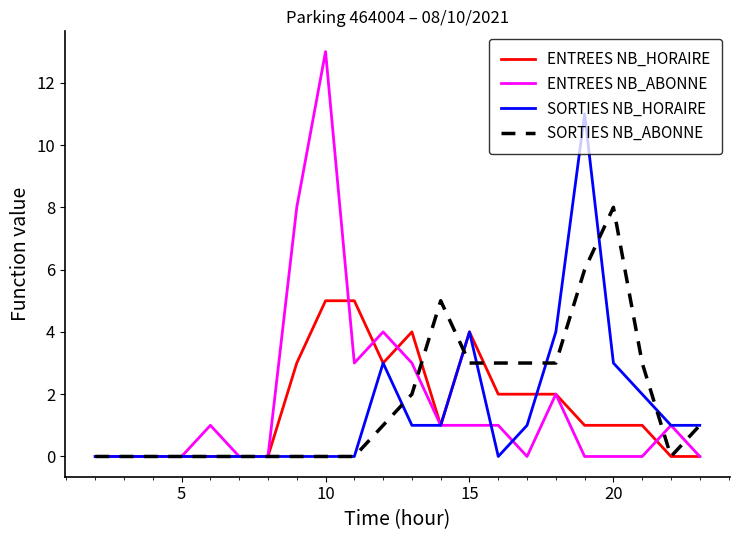

Count the number of categories in the chart.

22